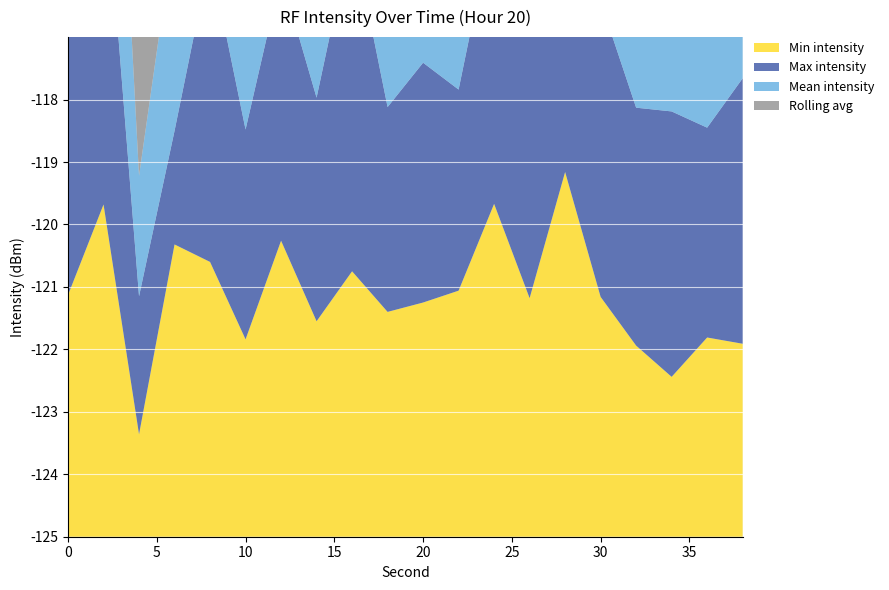

Reading right to left, extract all data points from this chart.

Min intensity: 38=-121.9	36=-121.8	34=-122.4	32=-121.9	30=-121.2	28=-119.2	26=-121.2	24=-119.7	22=-121.1	20=-121.2	18=-121.4	16=-120.8	14=-121.5	12=-120.3	10=-121.8	8=-120.6	6=-120.3	4=-123.4	2=-119.7	0=-121.1
Max intensity: 38=-120.8	36=-121.6	34=-120.8	32=-121.2	30=-120.3	28=-121.6	26=-120.6	24=-120.4	22=-121.8	20=-121.2	18=-121.7	16=-119.6	14=-121.4	12=-120.8	10=-121.6	8=-120.1	6=-123.2	4=-122.8	2=-119.3	0=-119.5
Mean intensity: 38=-121.3	36=-121.7	34=-122.1	32=-121.6	30=-121.2	28=-119.7	26=-121.2	24=-120.0	22=-121.4	20=-121.2	18=-121.3	16=-120.1	14=-121.5	12=-120.5	10=-121.5	8=-120.4	6=-121.7	4=-123.1	2=-119.5	0=-120.8
Rolling avg: 38=-121.6	36=-121.8	34=-122.1	32=-121.7	30=-121.1	28=-119.8	26=-121.0	24=-120.3	22=-121.2	20=-121.0	18=-121.1	16=-120.5	14=-121.2	12=-120.8	10=-121.3	8=-121.1	6=-120.9	4=-121.2	2=-120.6	0=-121.0